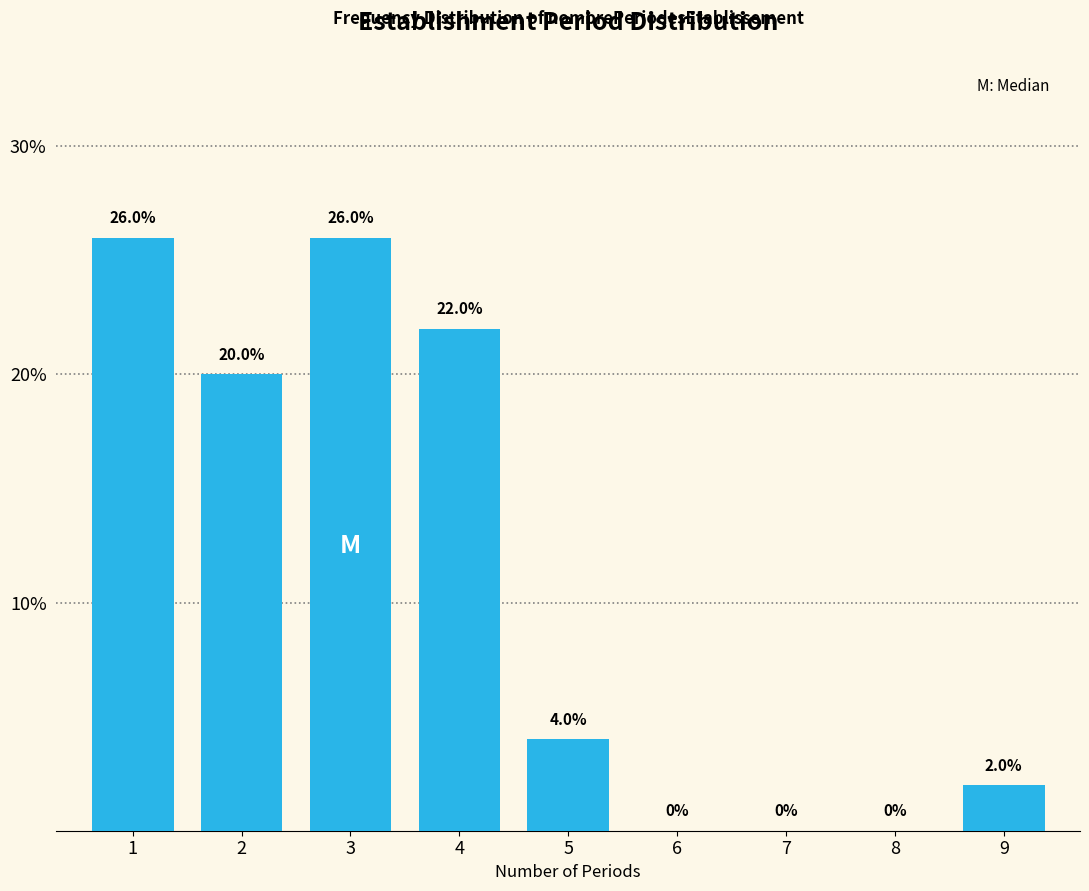

Reading right to left, what are all the values shown in this chart?

9=2	8=0	7=0	6=0	5=4	4=22	3=26	2=20	1=26